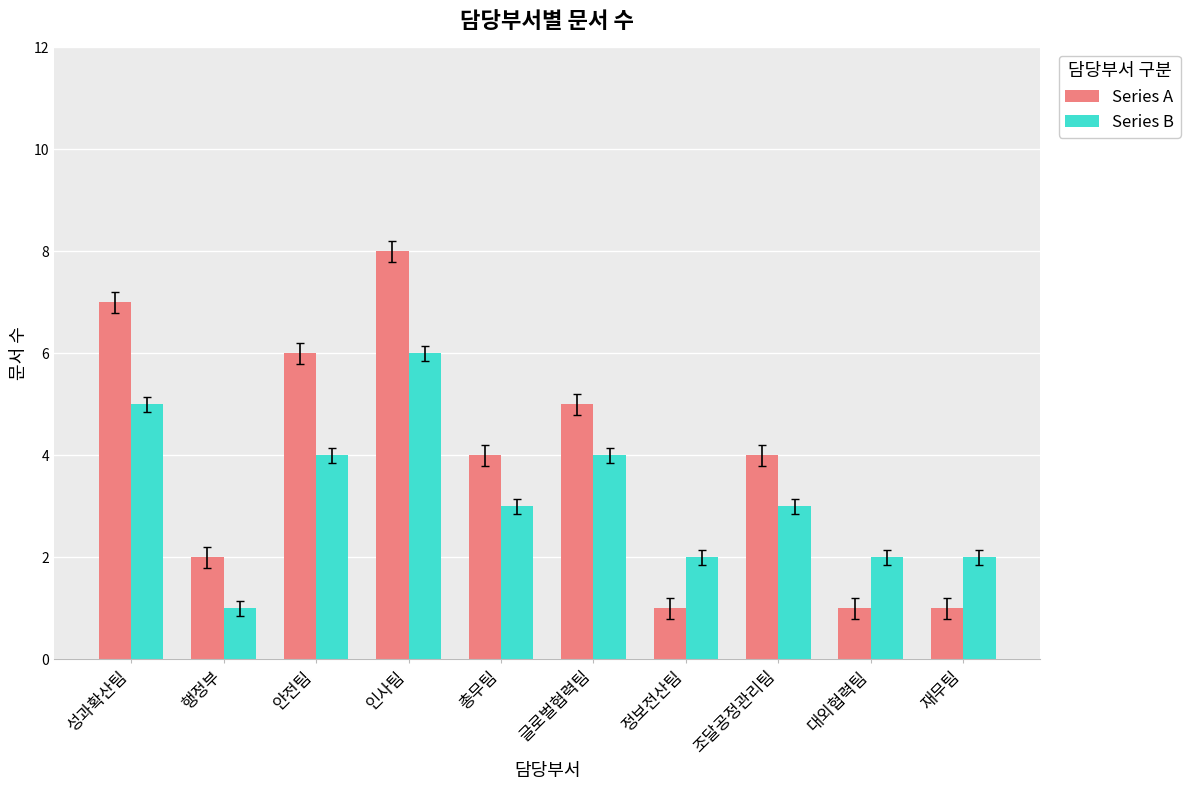

Which category has the highest value across all series?

인사팀